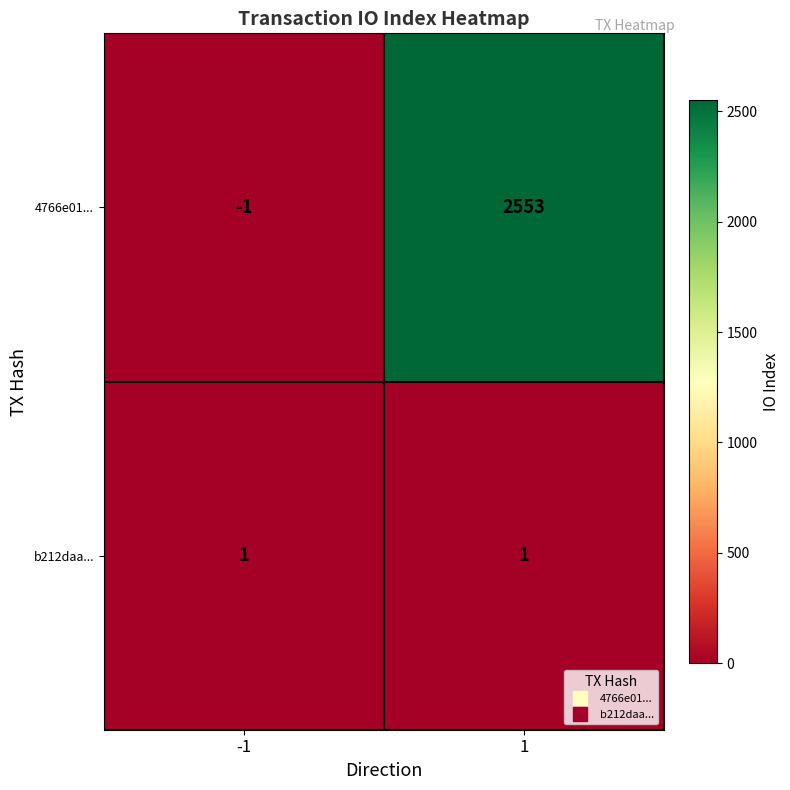

Which series changed the most between -1 and 1?

4766e01...